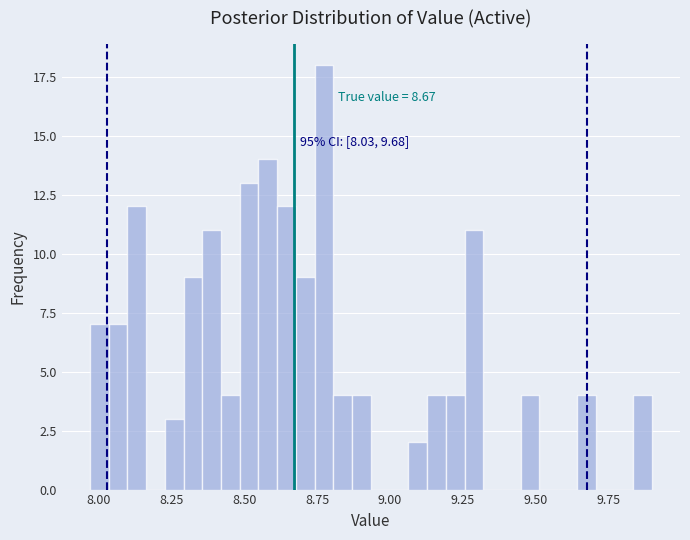

Read against the x-axis, roughly where is the centre of the tallest bar?

8.75